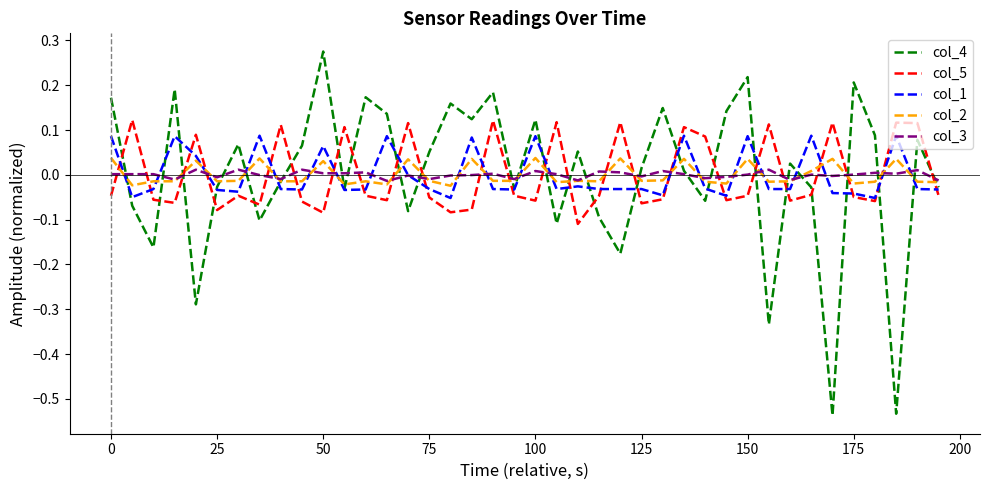

Count the col_5 values in the range 0 to 1.

14